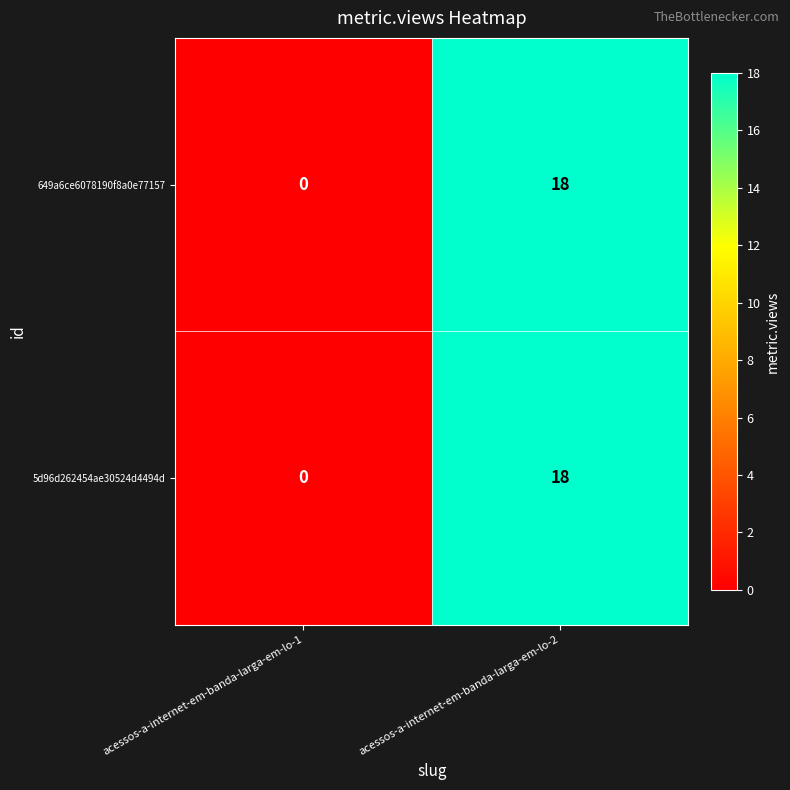

True or false: 5d96d262454ae30524d4494d has a value of 0 at acessos-a-internet-em-banda-larga-em-lo-1.

True